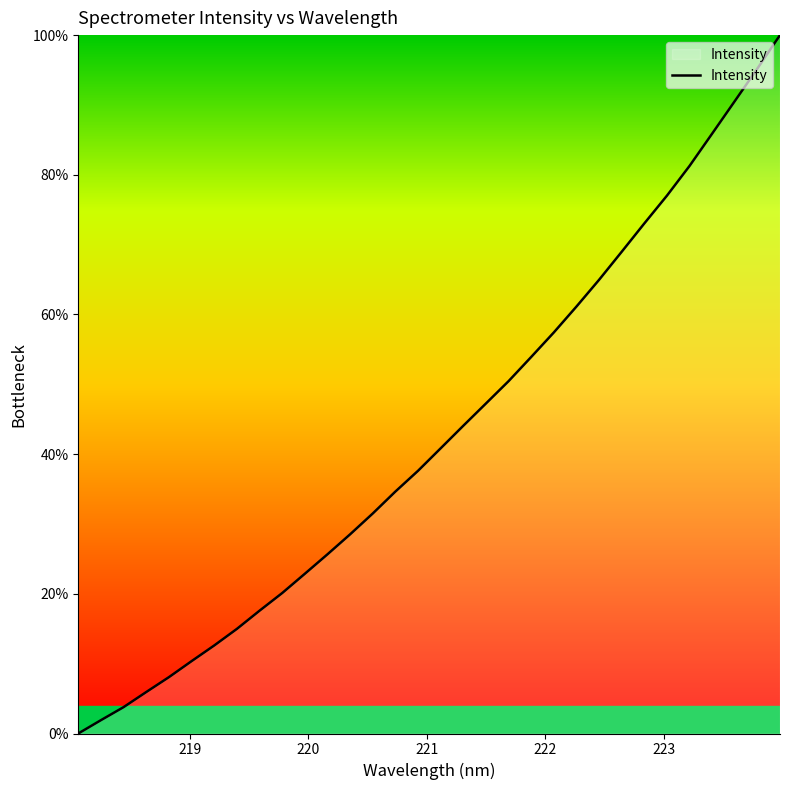

What is the maximum value shown in the chart?

100.0